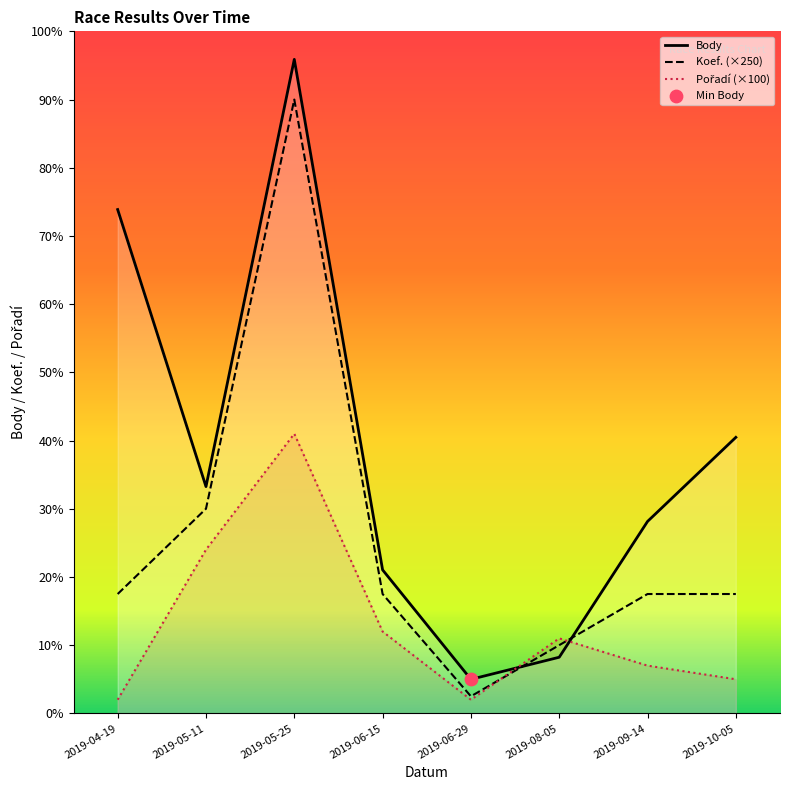

Which series has the widest spread of Y values?

Body